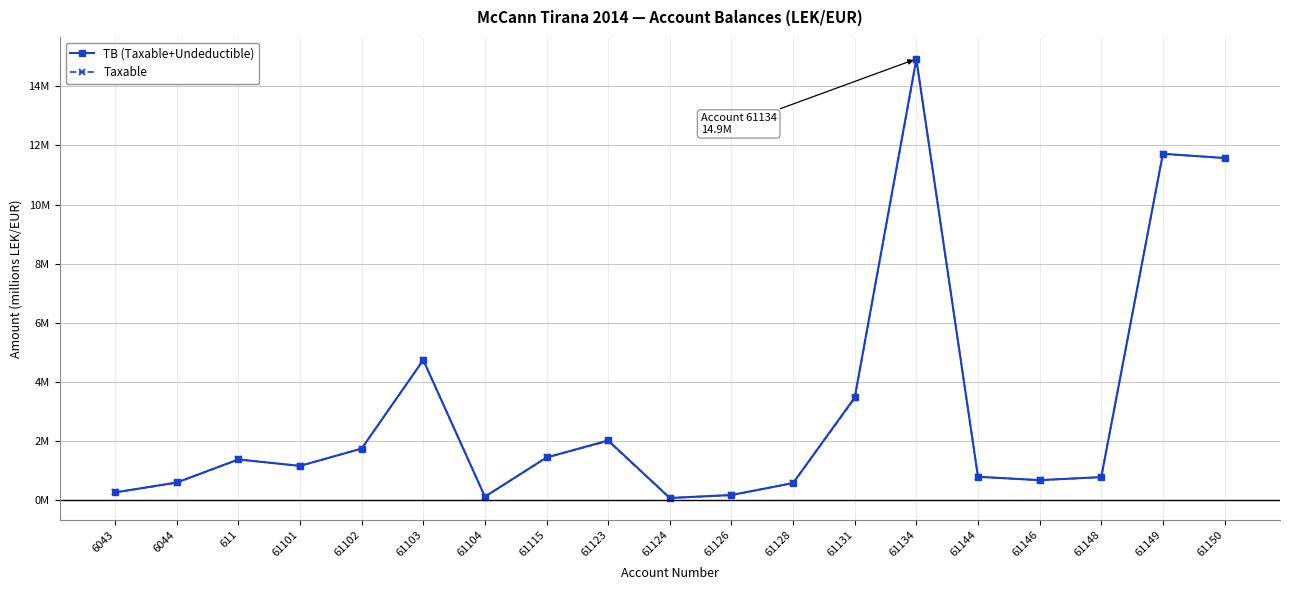

True or false: TB (Taxable+Undeductible) has a value of 1.1 at 61102.

False